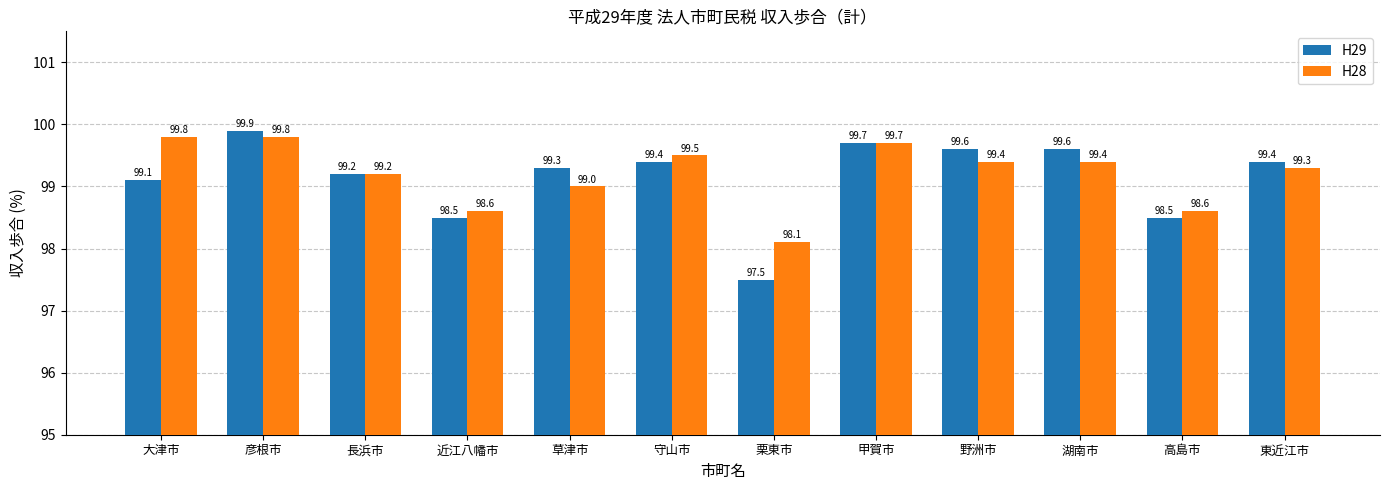

Which series changed the most between 彦根市 and 野洲市?

H28